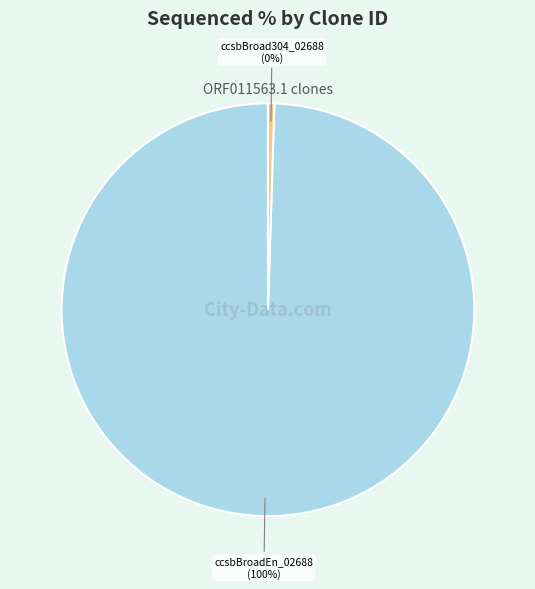

Is there any slice that represents more than half of the pie?

Yes